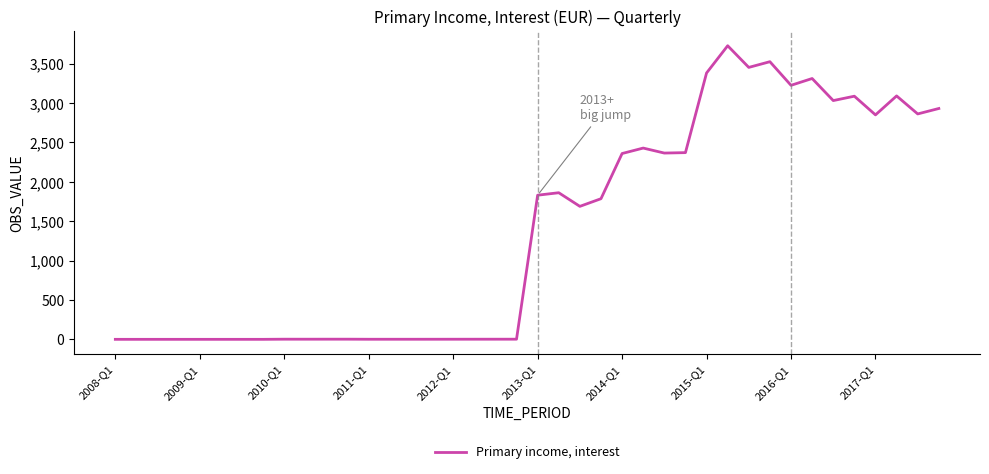

What is the difference between the maximum and minimum values?

3728.1